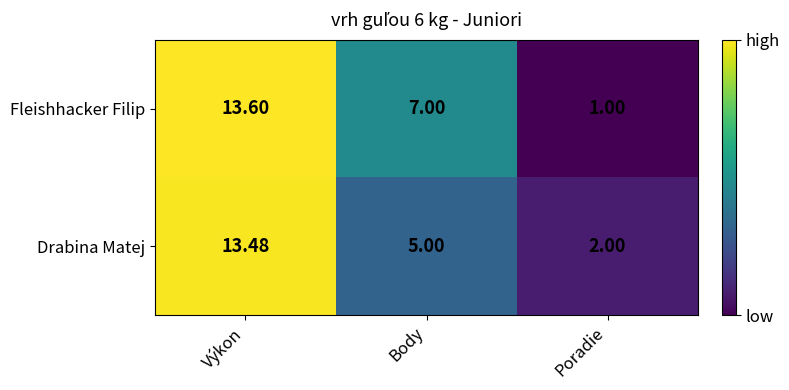

How many data points does each series have?

3